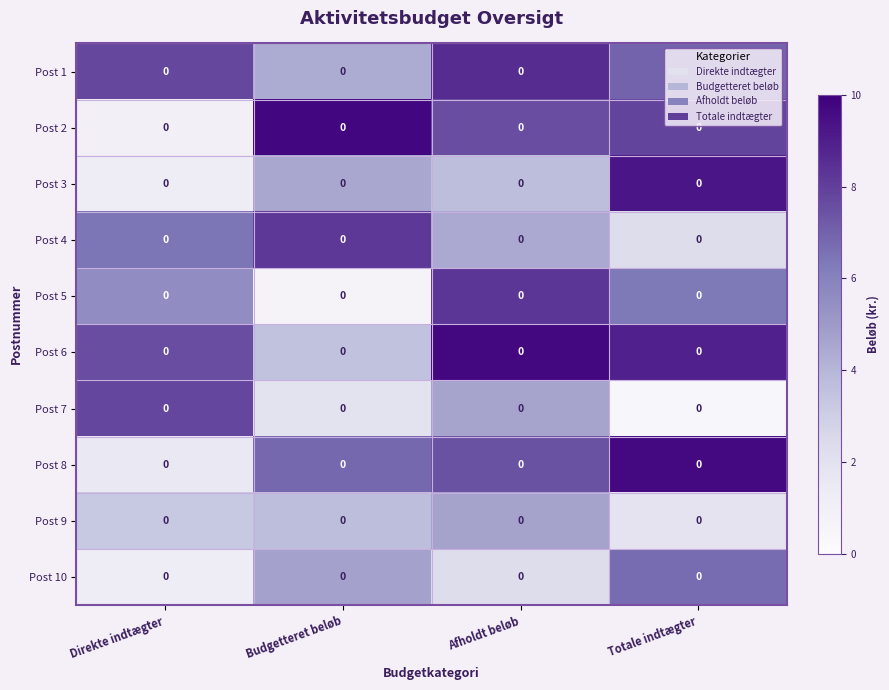

At Budgetteret beløb, list the series in order from largest to smallest.

Post 2, Post 4, Post 8, Post 10, Post 3, Post 1, Post 9, Post 6, Post 7, Post 5